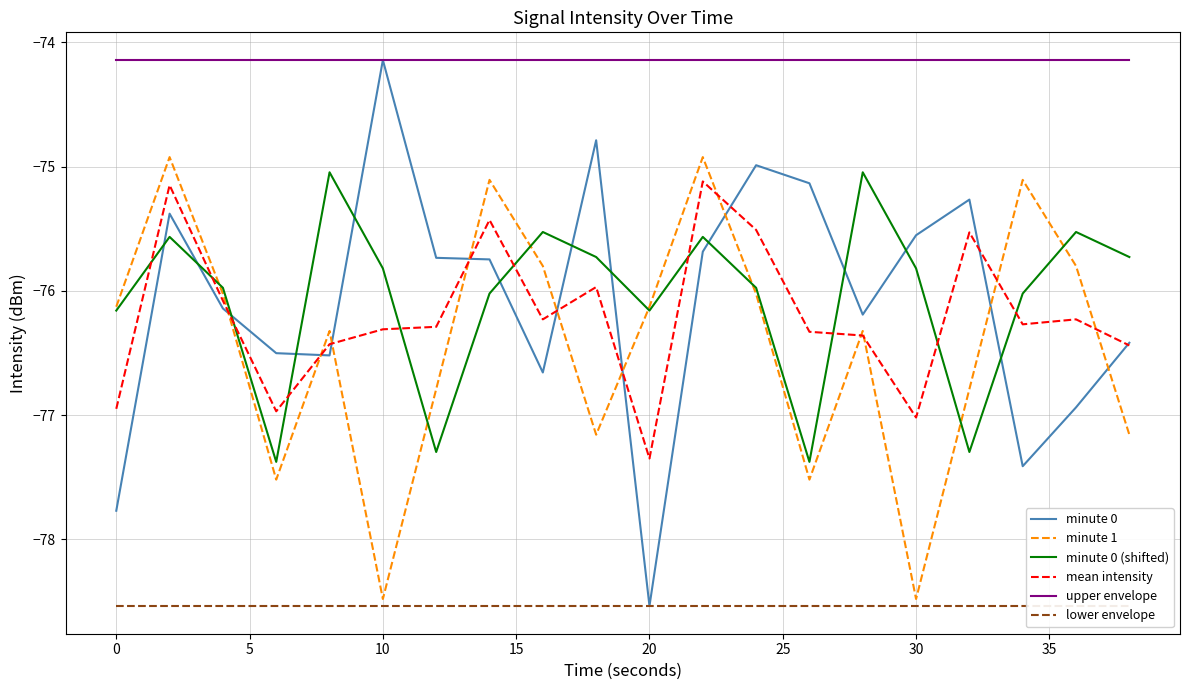

After their last crossing, which series has the higher values: minute 0 (shifted) or minute 0?

minute 0 (shifted)